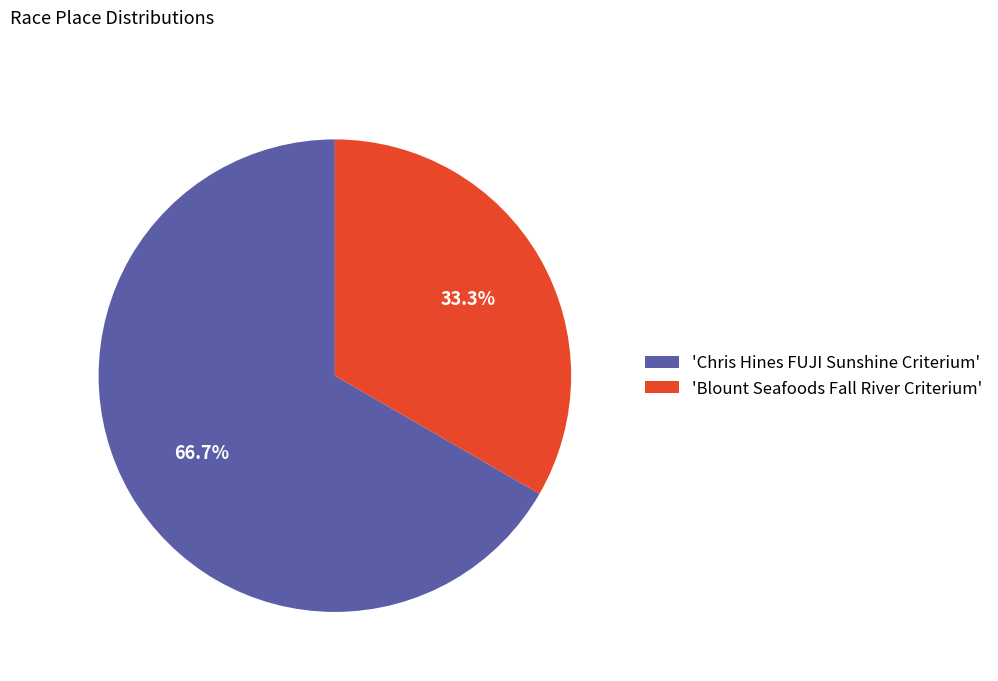

What portion of the pie excludes 'Blount Seafoods Fall River Criterium'?

66.7%